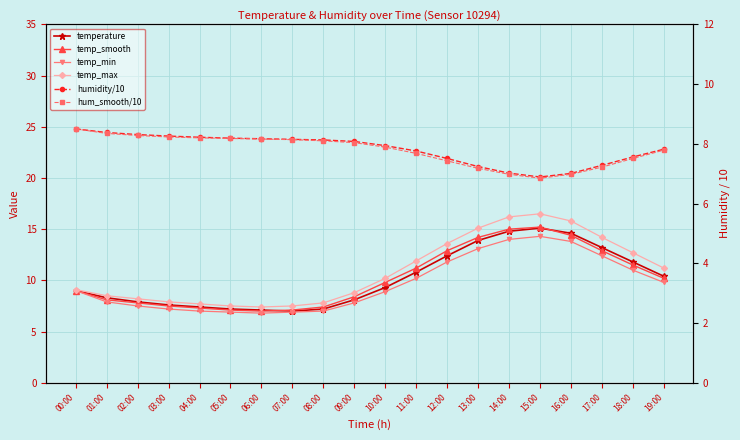

What is the smallest value displayed?

6.8